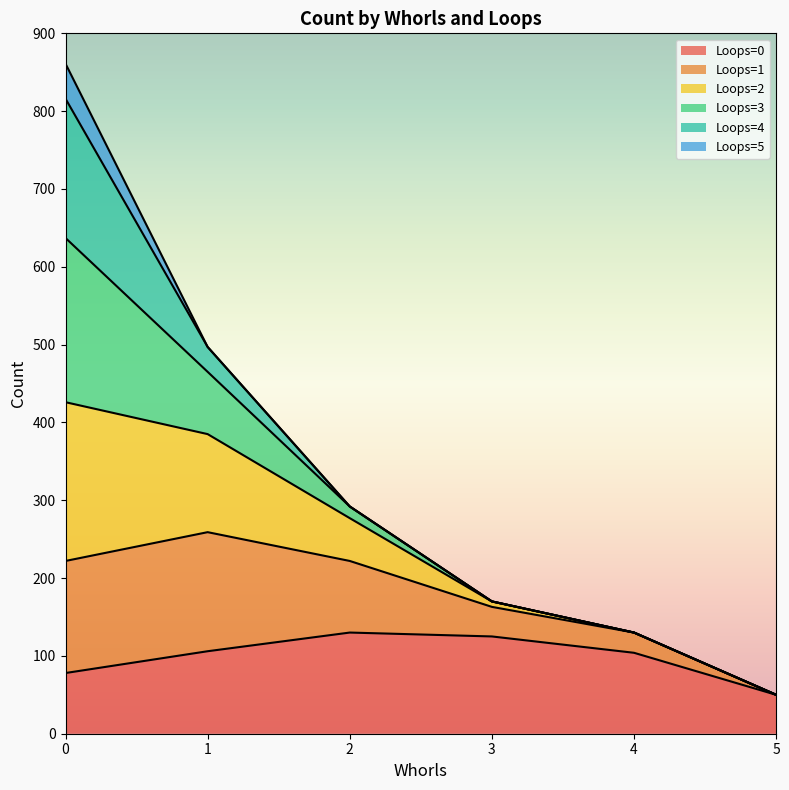

The value of Loops=0 at 1 is 67. True or false?

False